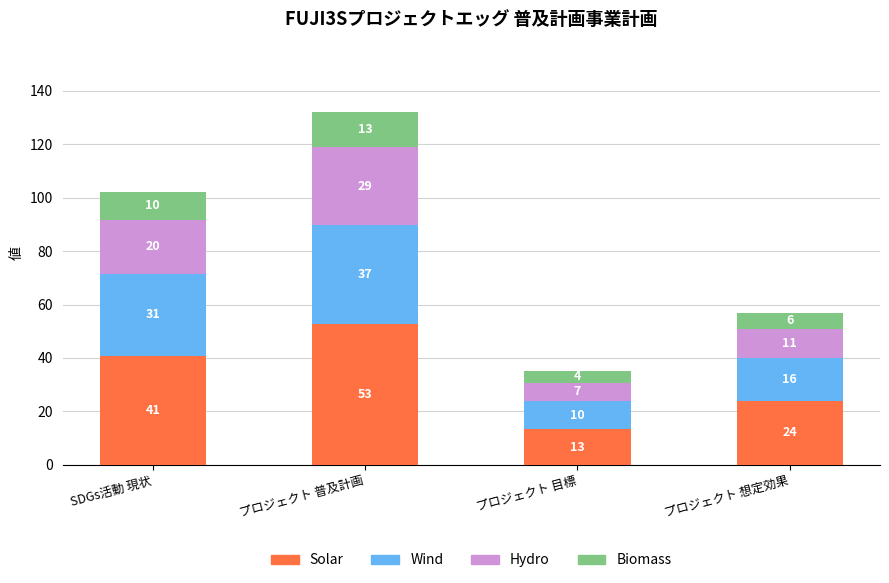

What is the difference between the maximum and minimum values in the Wind series?

26.5